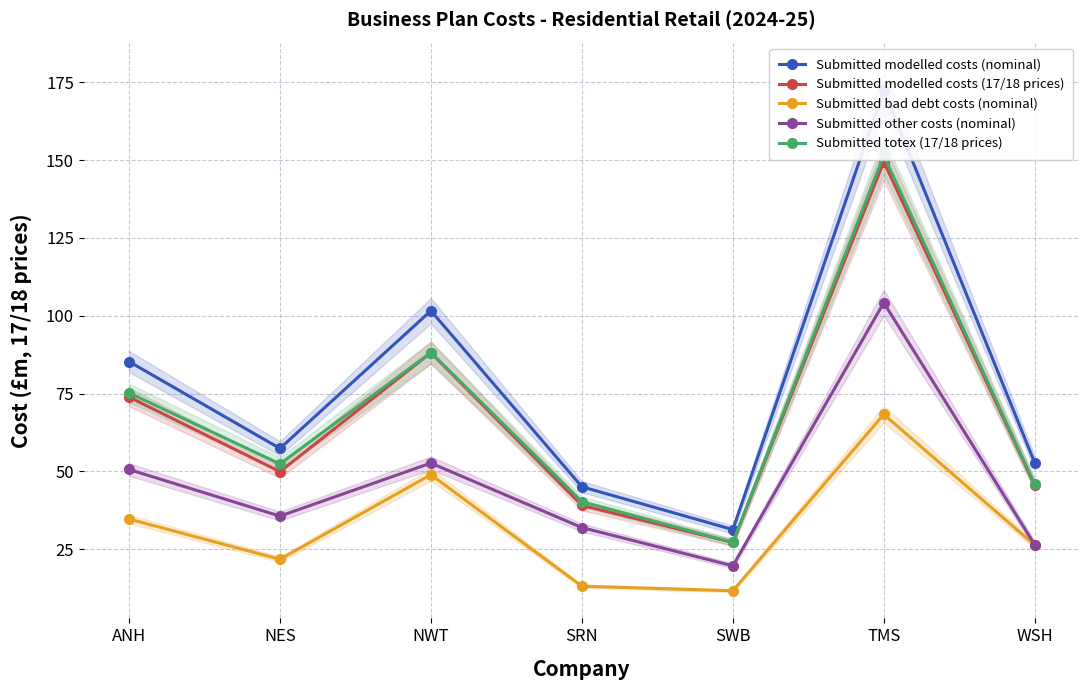

Does the chart have visible grid lines?

Yes